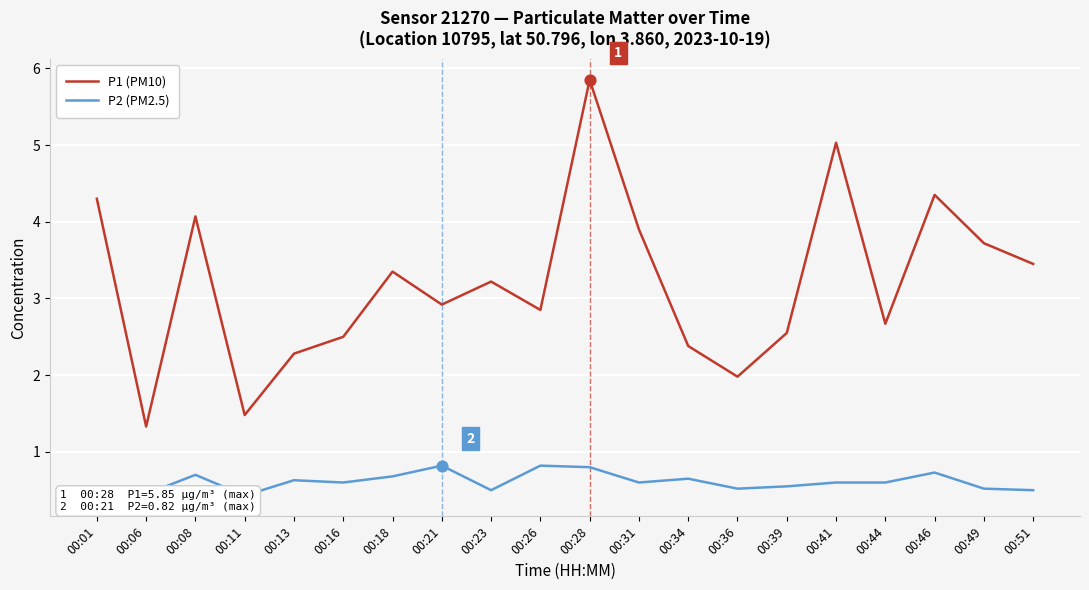

Which series contains the lowest Y value?

P2 (PM2.5)